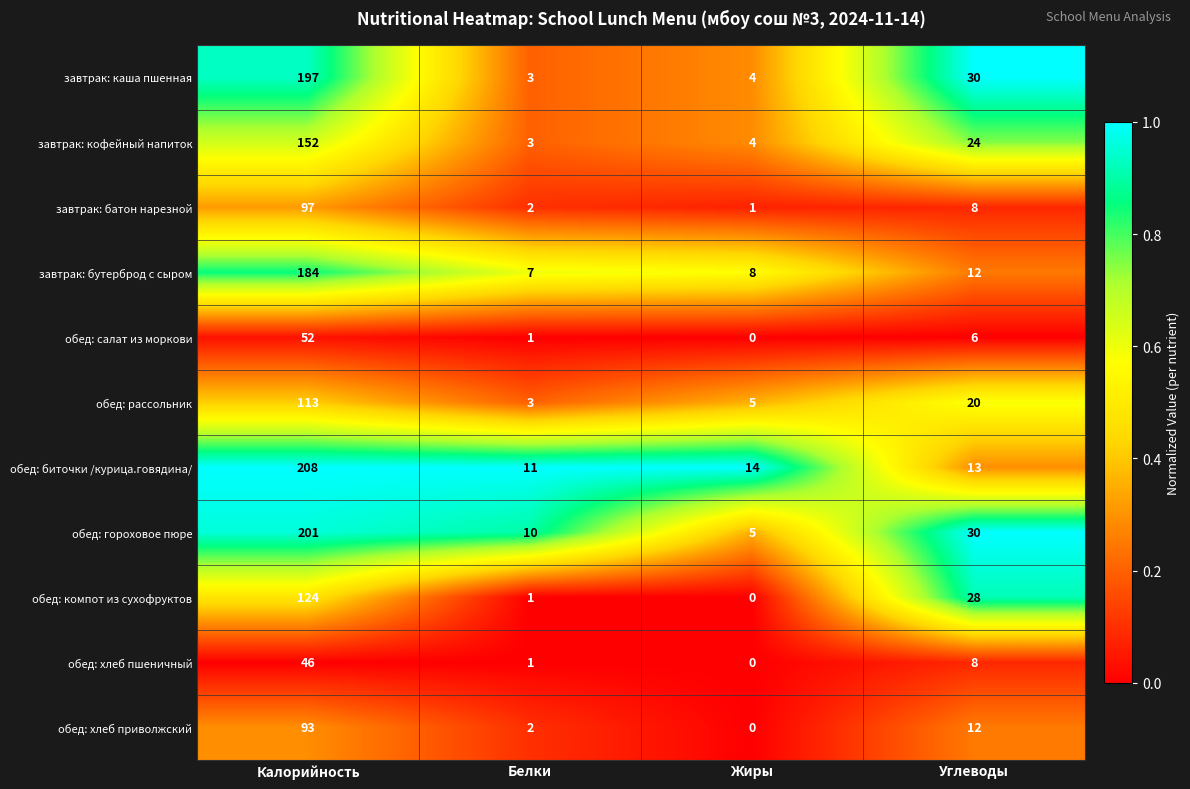

Rank the series by their maximum value, from lowest to highest.

обед: хлеб пшеничный, обед: салат из моркови, обед: хлеб приволжский, завтрак: батон нарезной, обед: рассольник, обед: компот из сухофруктов, завтрак: кофейный напиток, завтрак: бутерброд с сыром, завтрак: каша пшенная, обед: гороховое пюре, обед: биточки /курица.говядина/